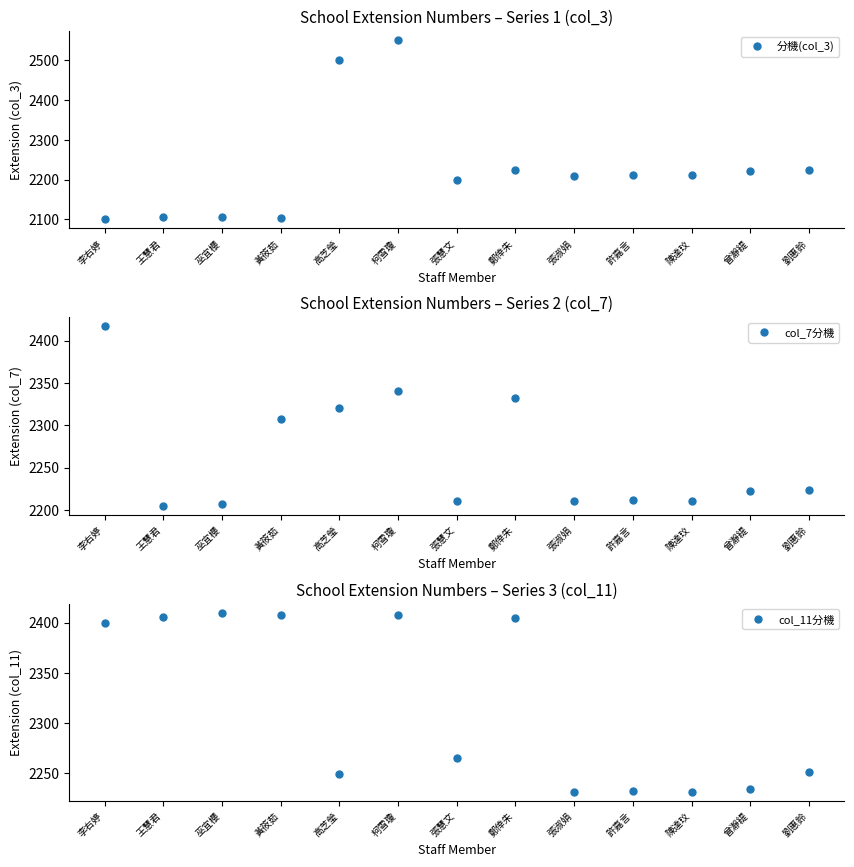

What is the difference between the highest and lowest values at 柯雪瓊?

209